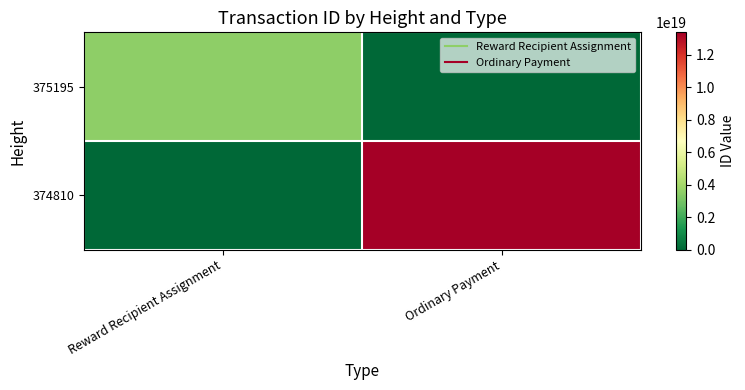

At how many categories does at least one series exceed 9052386760277297152?

1